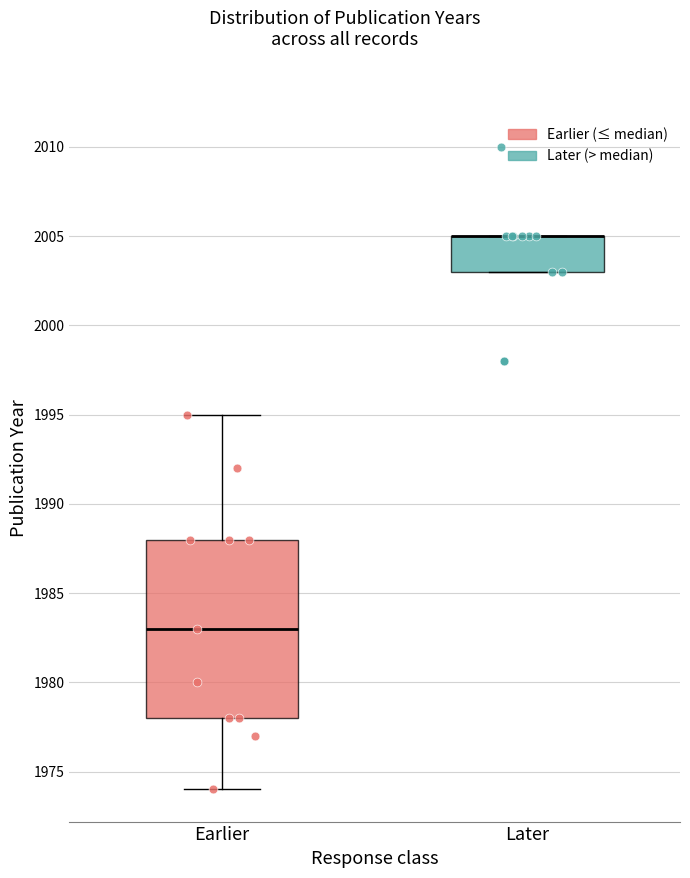

Which box is the tallest, from its lower edge to its upper edge?

Earlier